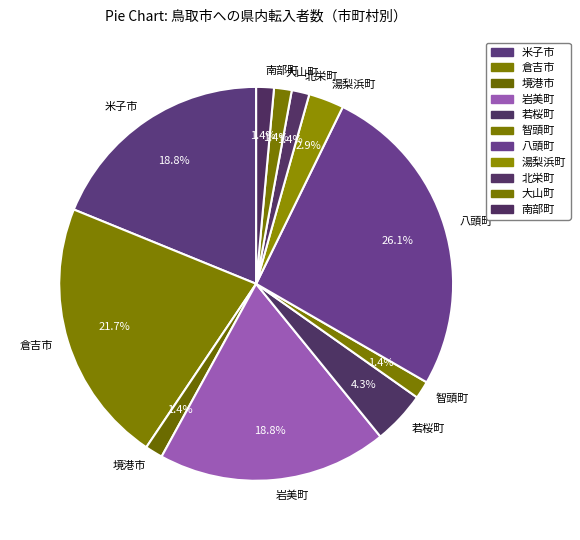

True or false: 大山町 accounts for 1% of the total.

True